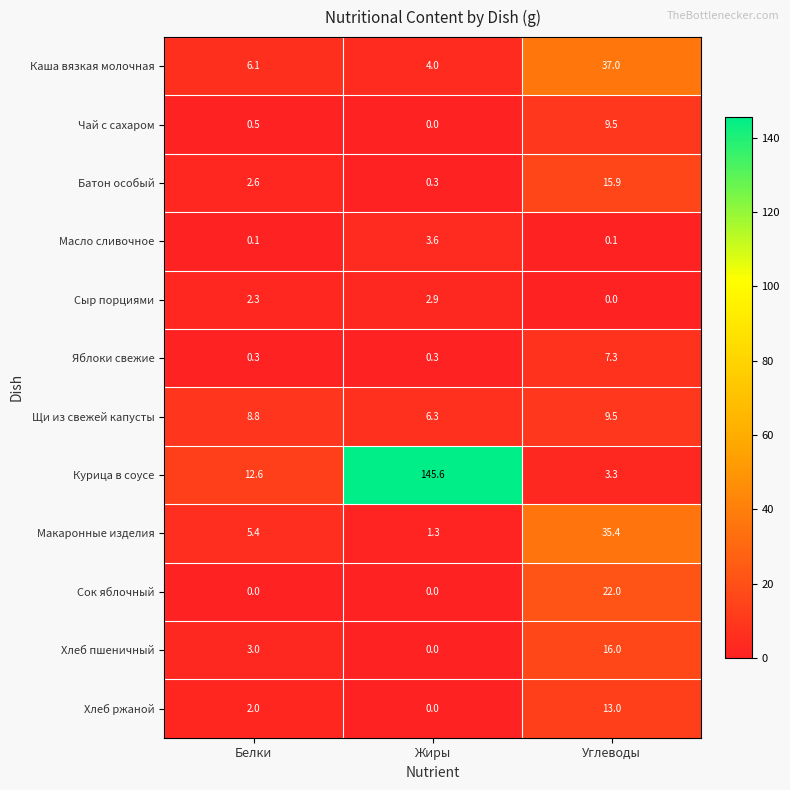

Rank the categories by Каша вязкая молочная value from lowest to highest.

Жиры, Белки, Углеводы